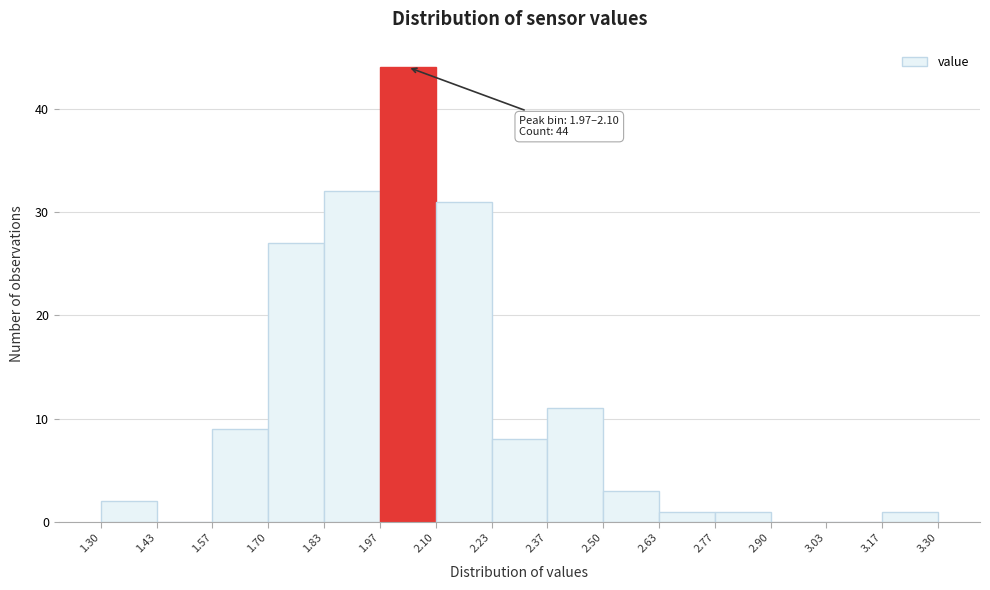

Over which range of the x-axis is the bar tallest?

1.97 to 2.10